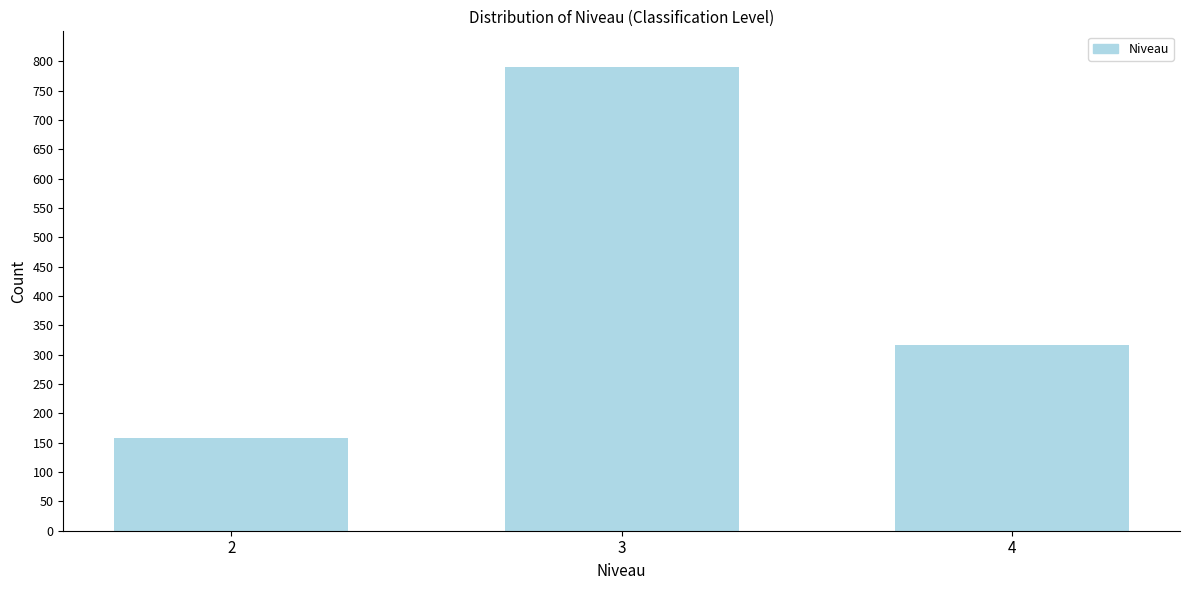

Reading left to right, what are all the values shown in this chart?

158	791	317